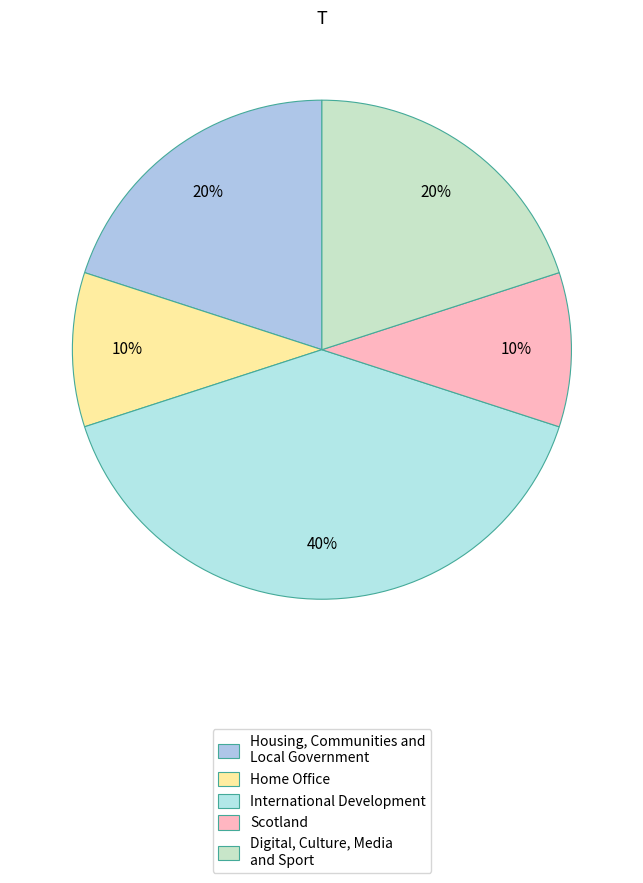

Does Housing, Communities and Local Government represent more than half of the total?

No